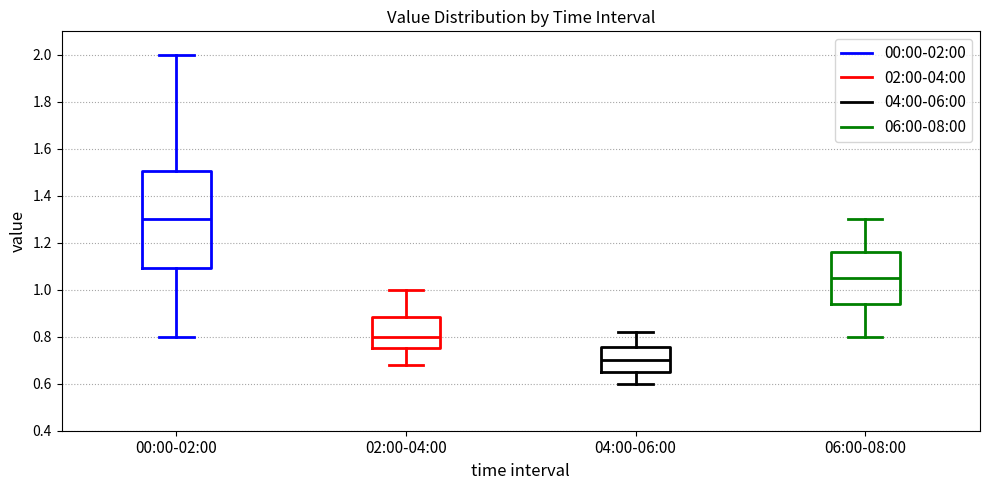

Where does the upper whisker of the box for 00:00-02:00 end on the y-axis? The values are not printed on the chart, so give them approximately, as read against the axis.

2.00